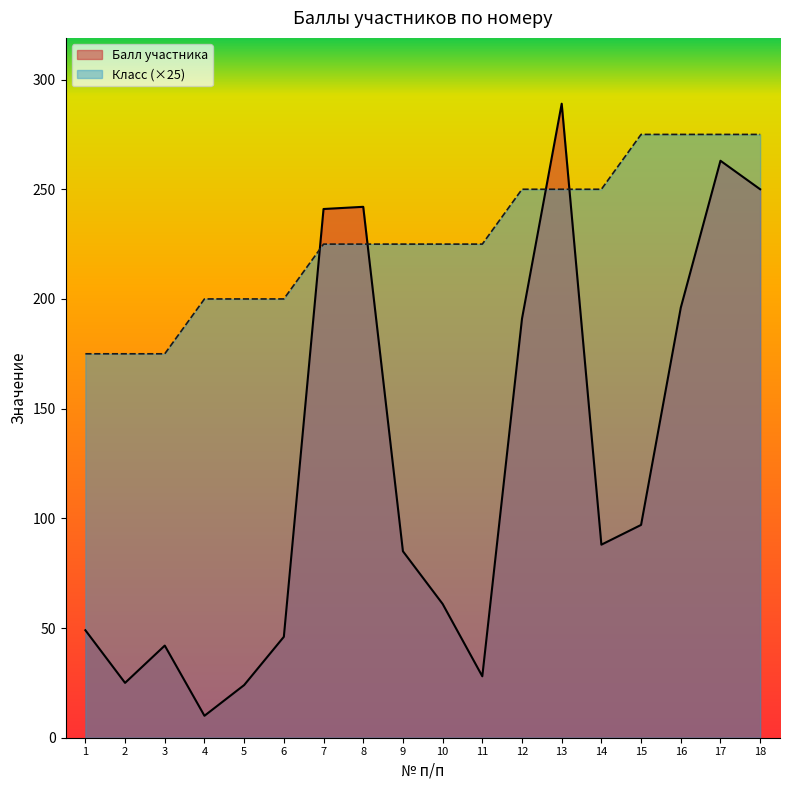

Which series has the largest range (max minus min)?

Балл участника